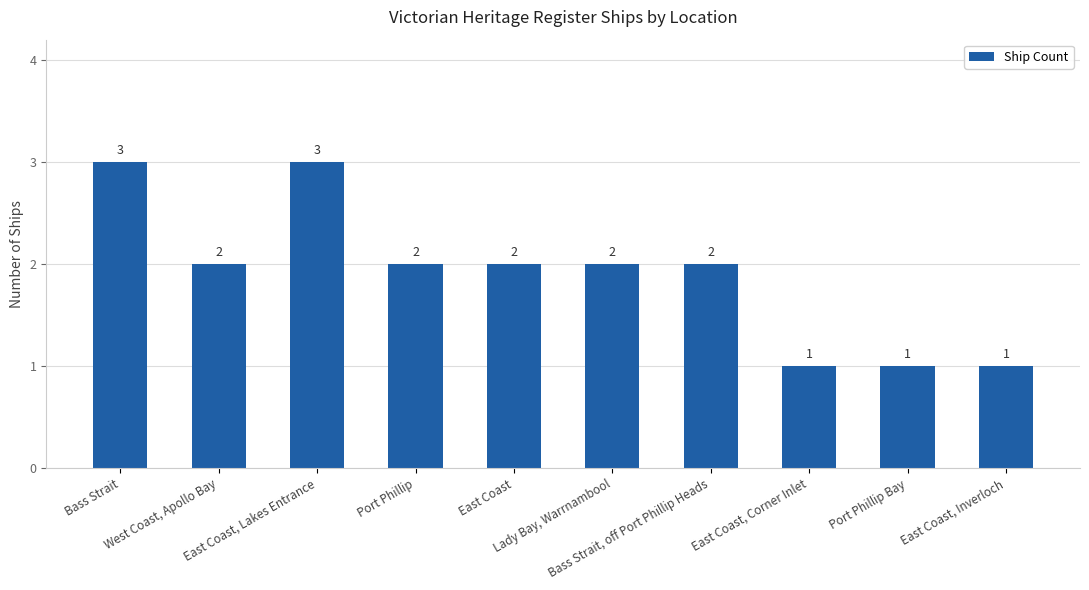

What is the average value?

2